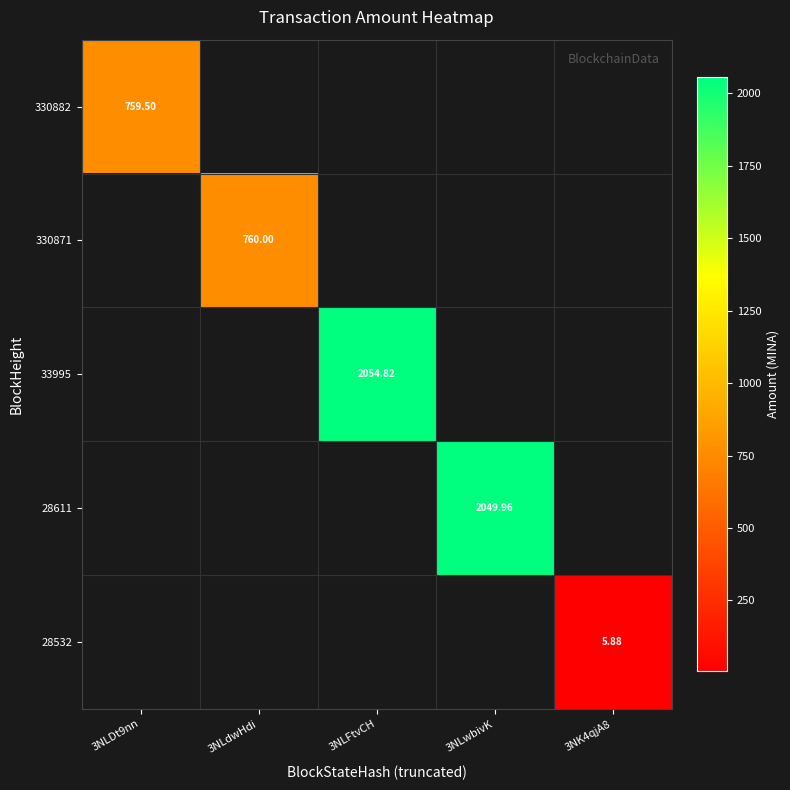

How many series are shown in this chart?

5